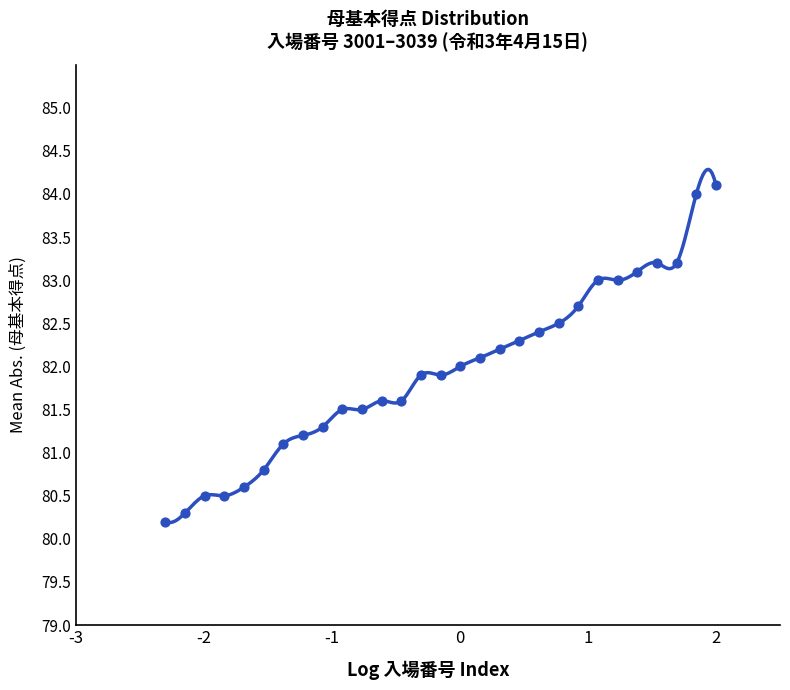

Between 3018 and 3016, which is larger?

3016